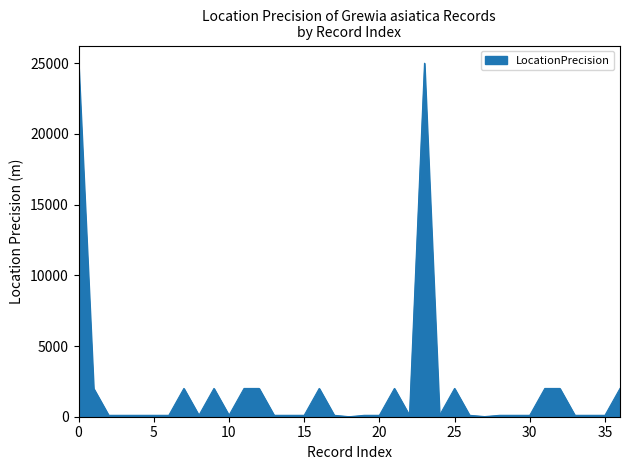

What is the greatest value displayed?

25000